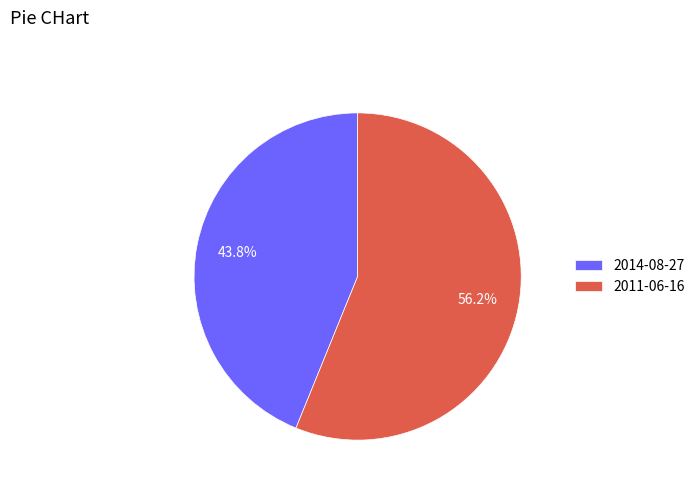

Is it true that 2014-08-27 is 44% of the pie?

True